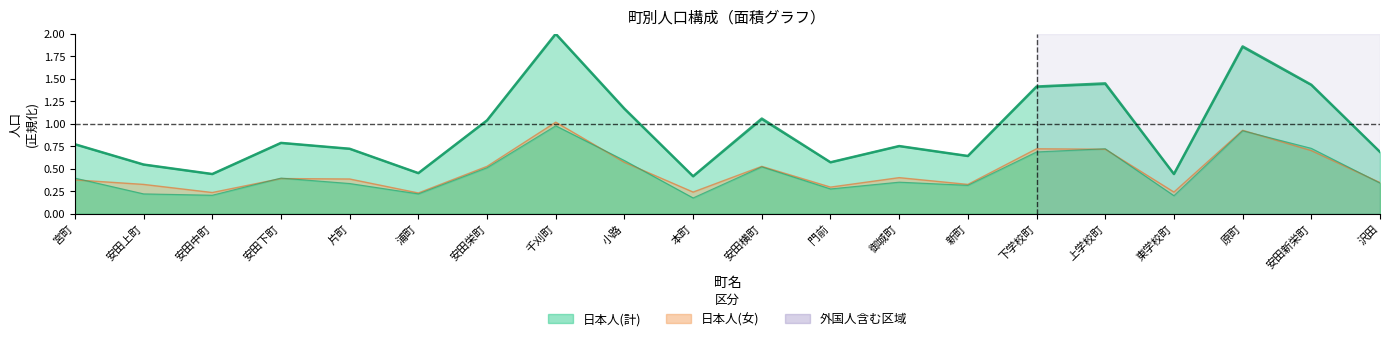

What is the spread (max minus min) of values at 安田横町?

0.5